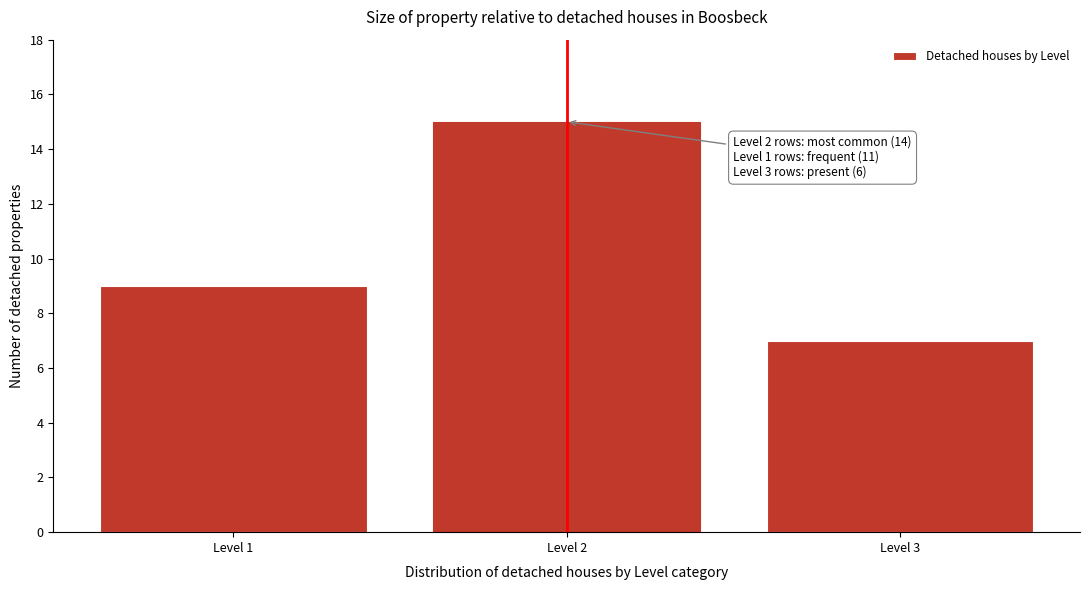

Reading left to right, list all the values displayed in this chart.

Level 1=9	Level 2=15	Level 3=7